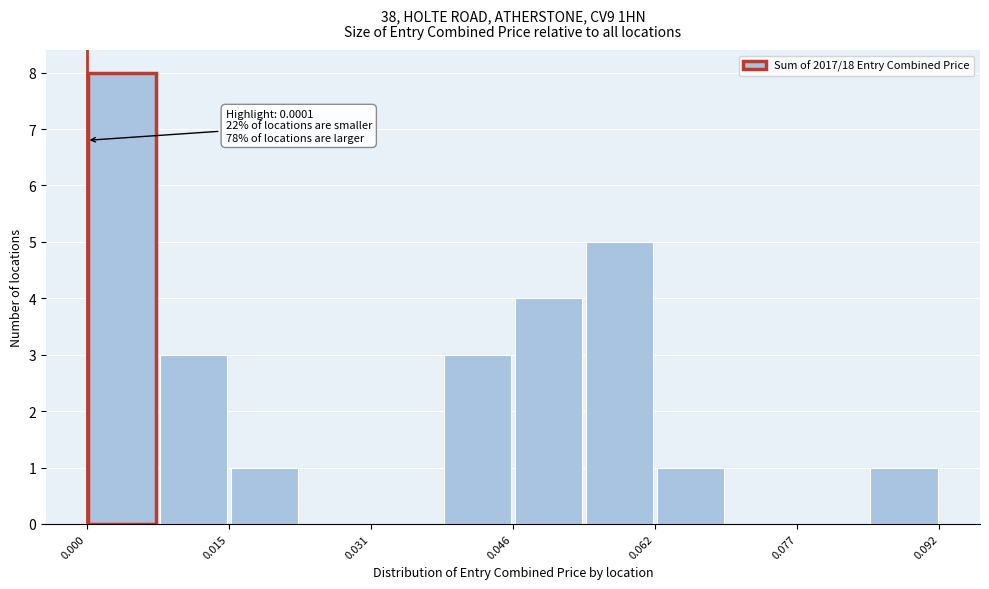

Read against the x-axis, roughly where is the centre of the tallest bar?

0.004